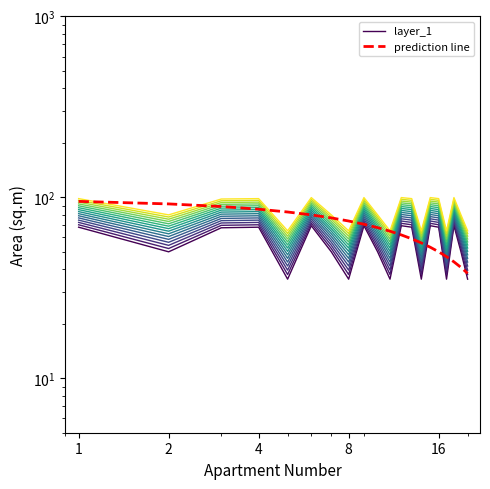

How many times do prediction line and layer_1 cross each other?

6